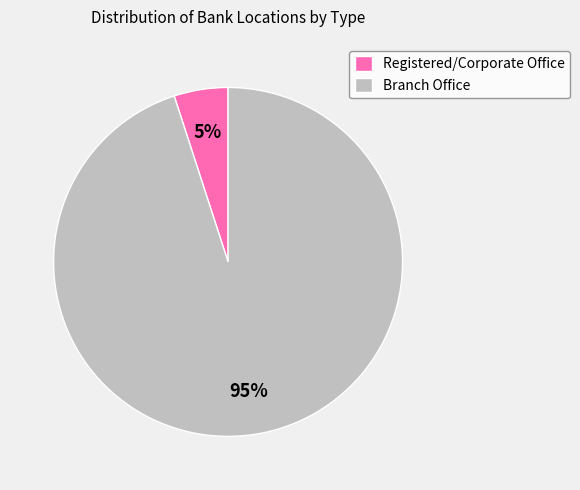

To the nearest percent, what percentage of the pie is Branch Office?

95%